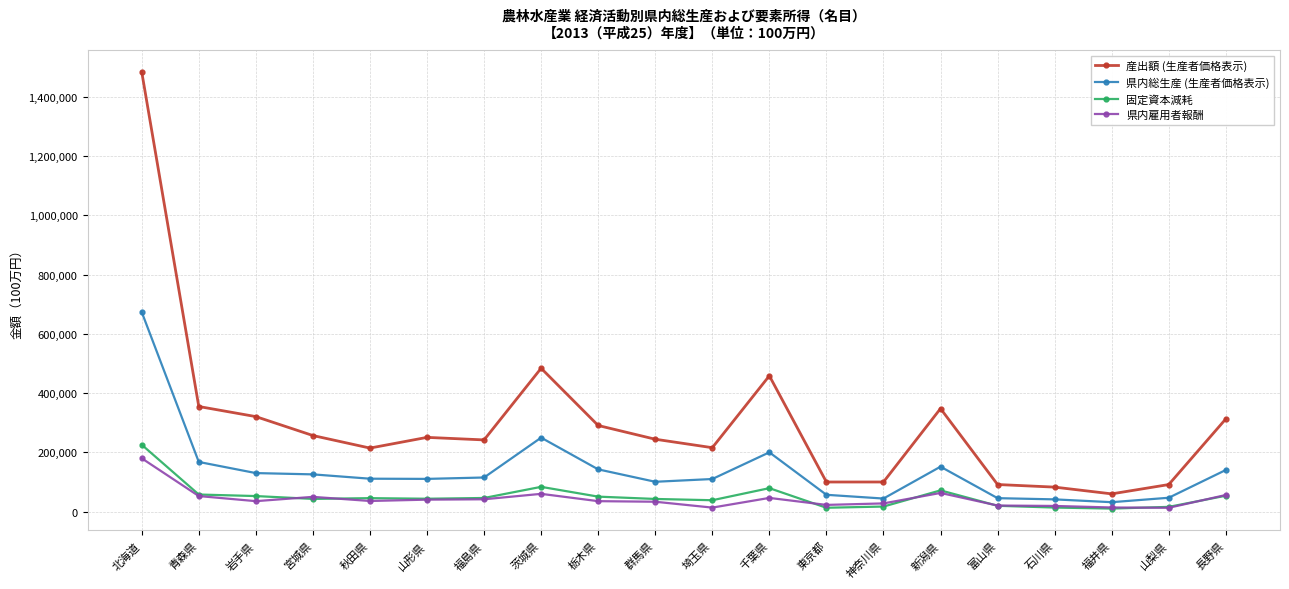

What is the maximum value shown in the chart?

1484696